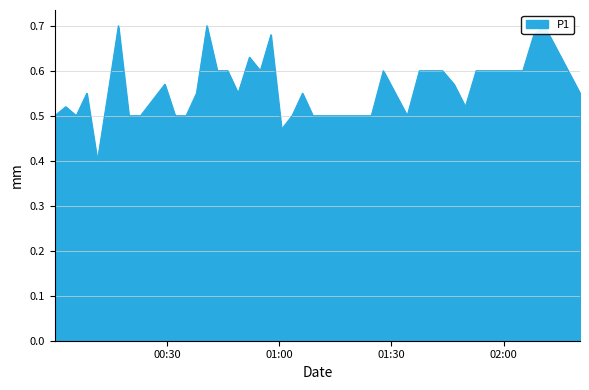

True or false: there are more than 2 points higher than both neighbors.

True